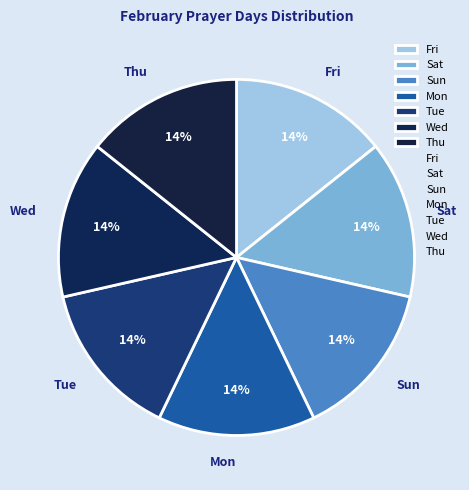

What percentage is the Fri slice, to the nearest percent?

14%